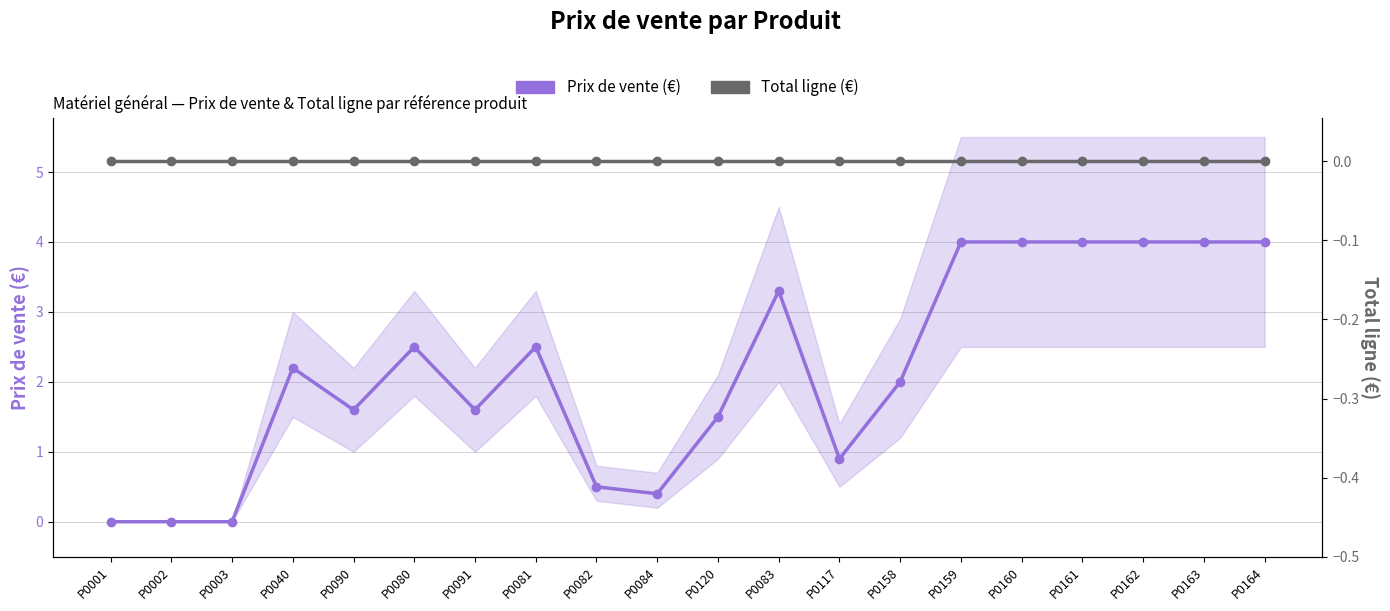

True or false: Prix de vente (€) and Total ligne (€) cross at least once.

False